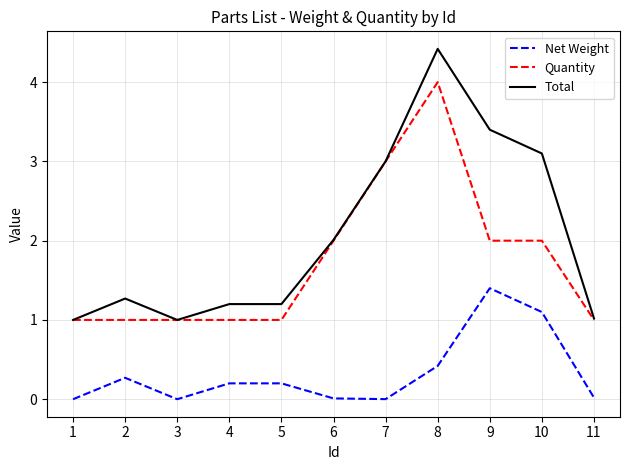

The Total series shows 1.2 at 4. True or false?

True